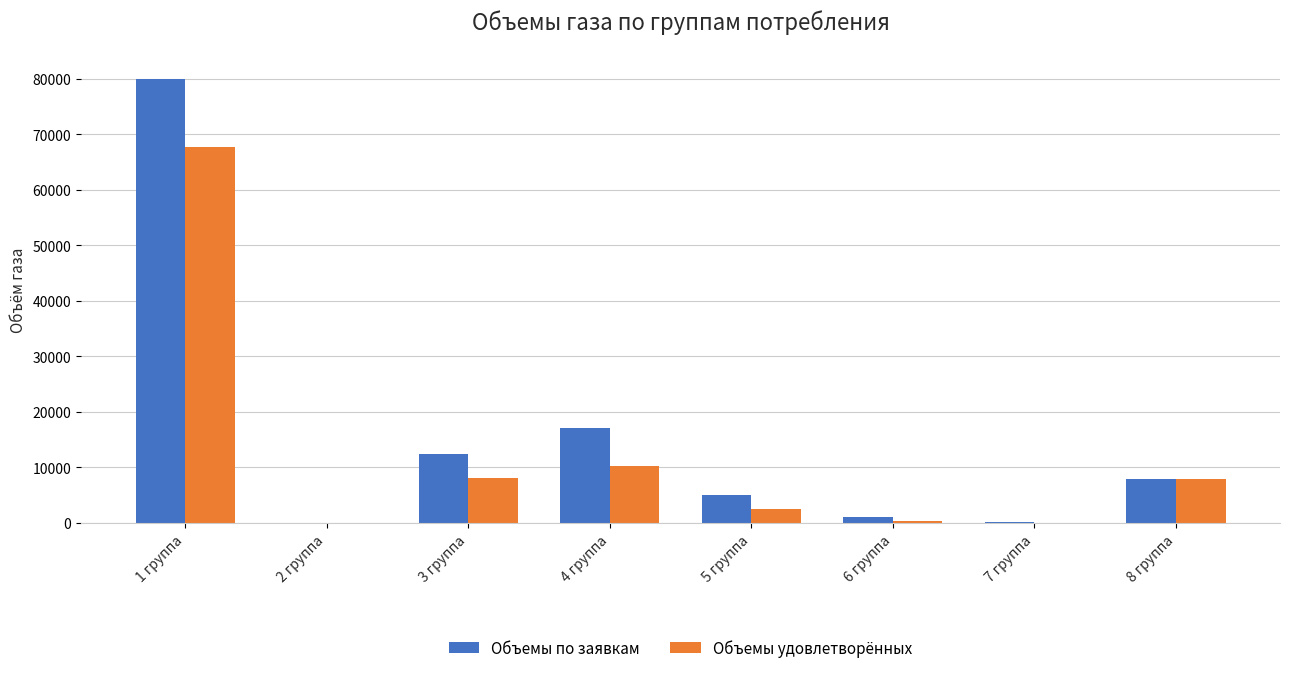

What is the total value across all series at 4 группа?

27356.6